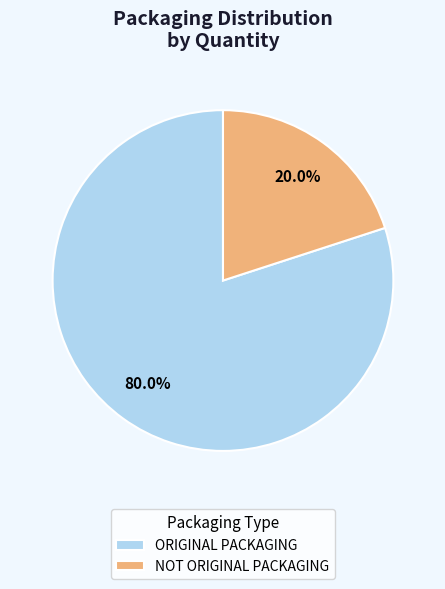

How many segments does this pie chart have?

2